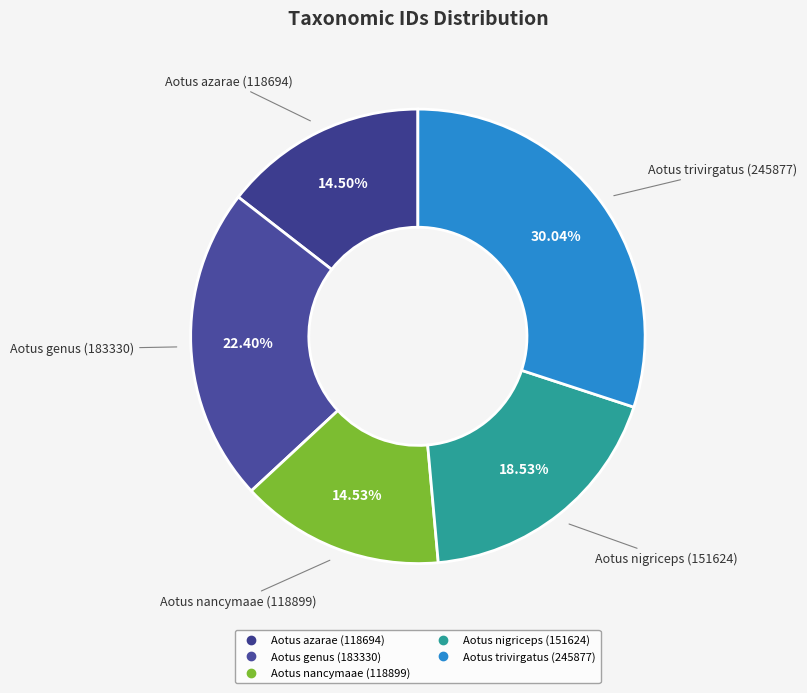

What is the ratio of the value at Aotus trivirgatus (245877) to the value at Aotus nigriceps (151624)?

1.6